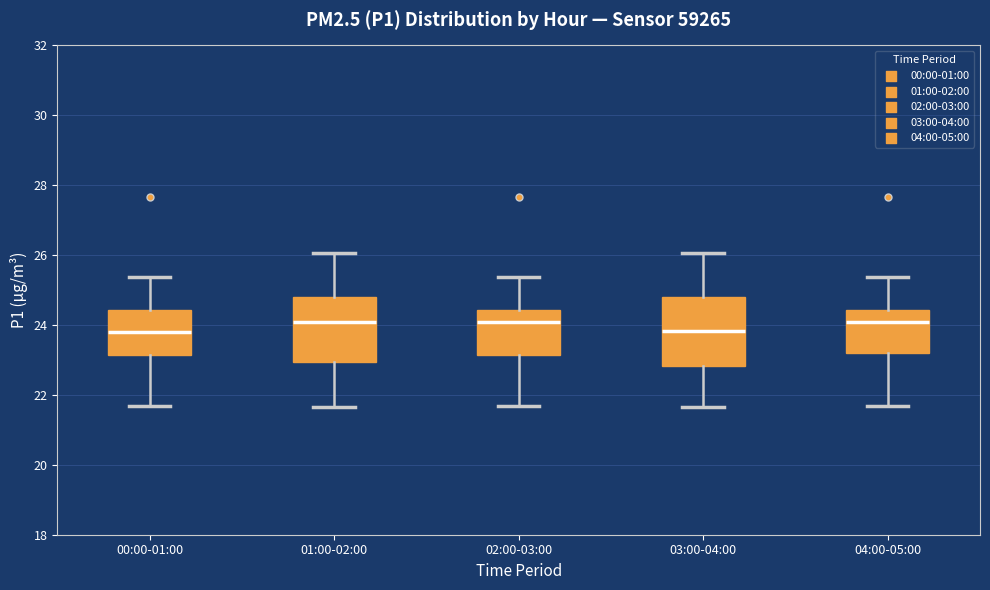

Where does the lower whisker of the box for 00:00-01:00 end on the y-axis? The values are not printed on the chart, so give them approximately, as read against the axis.

21.6